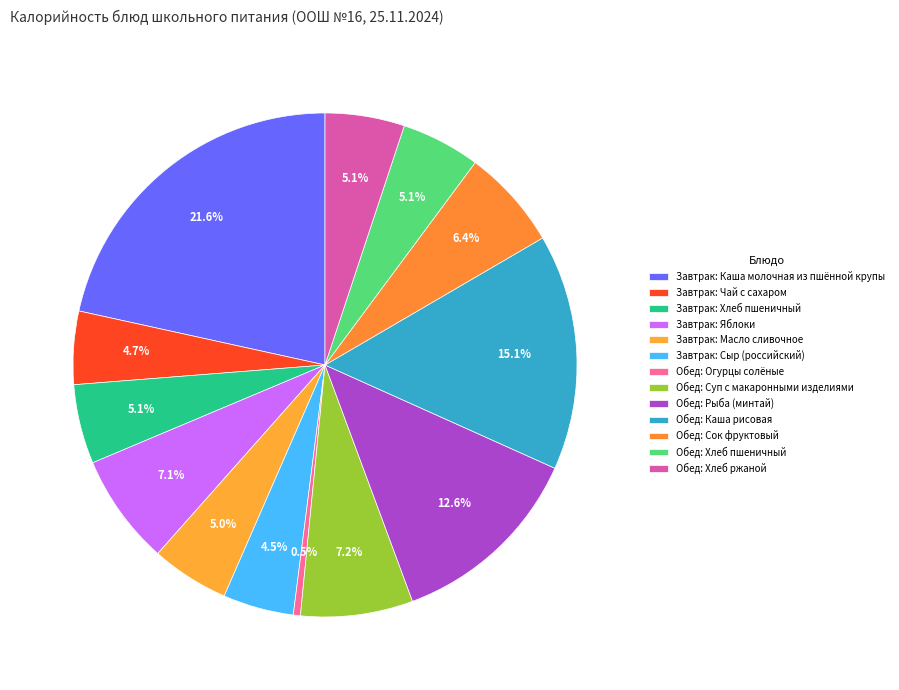

Does any single category account for the majority?

No